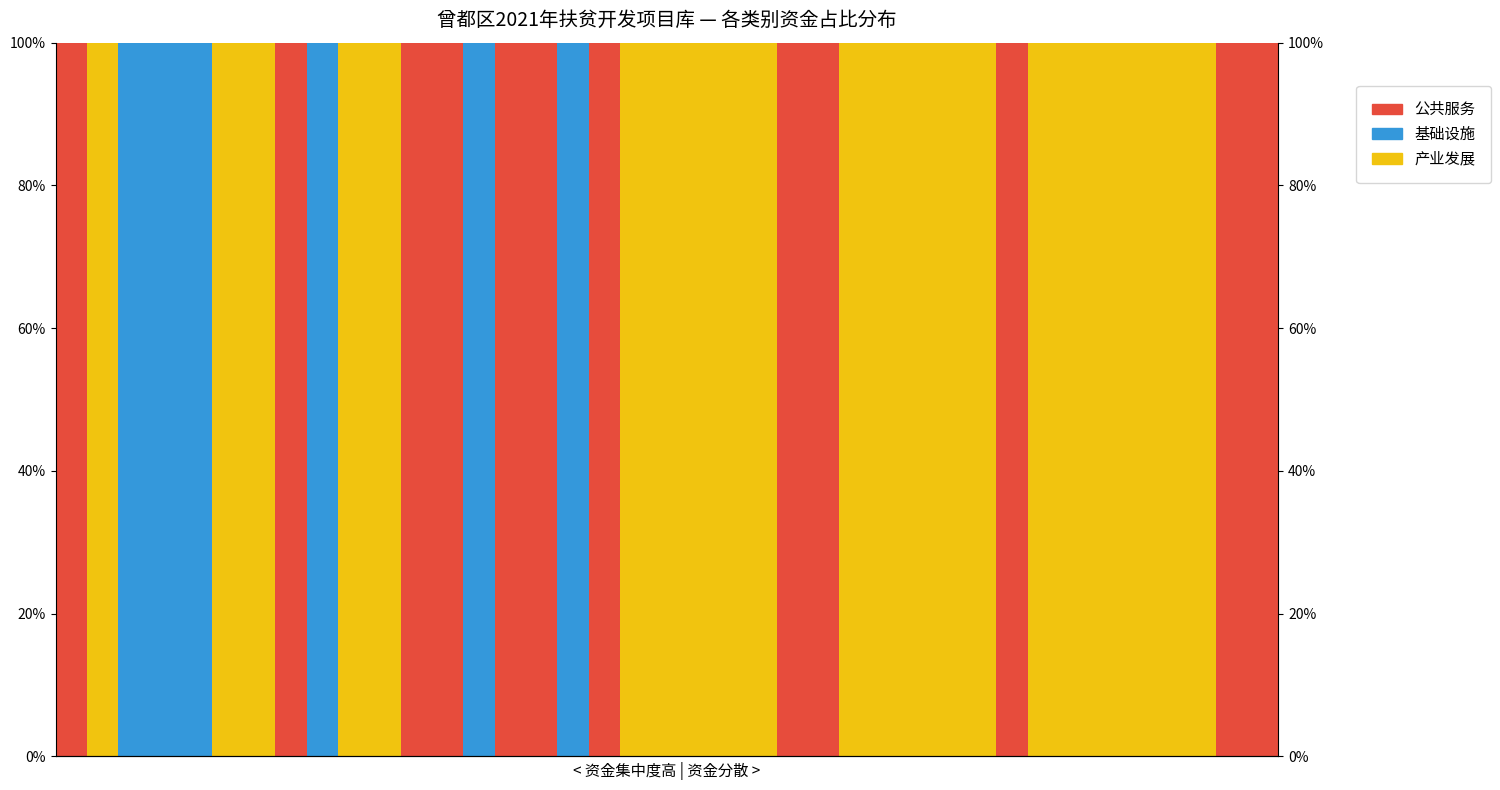

List the series in order of their peak value, lowest first.

公共服务, 基础设施, 产业发展